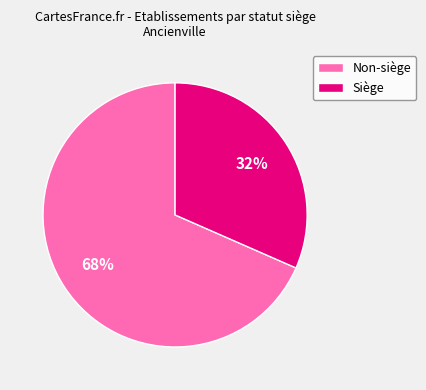

Rank the categories by value from lowest to highest.

Siège, Non-siège